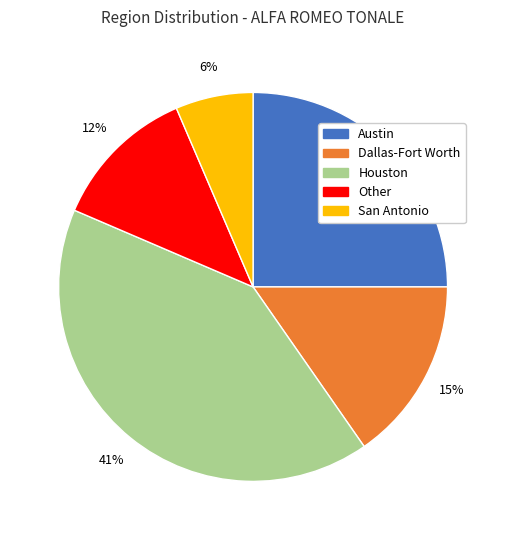

Between Houston and San Antonio, which is larger?

Houston